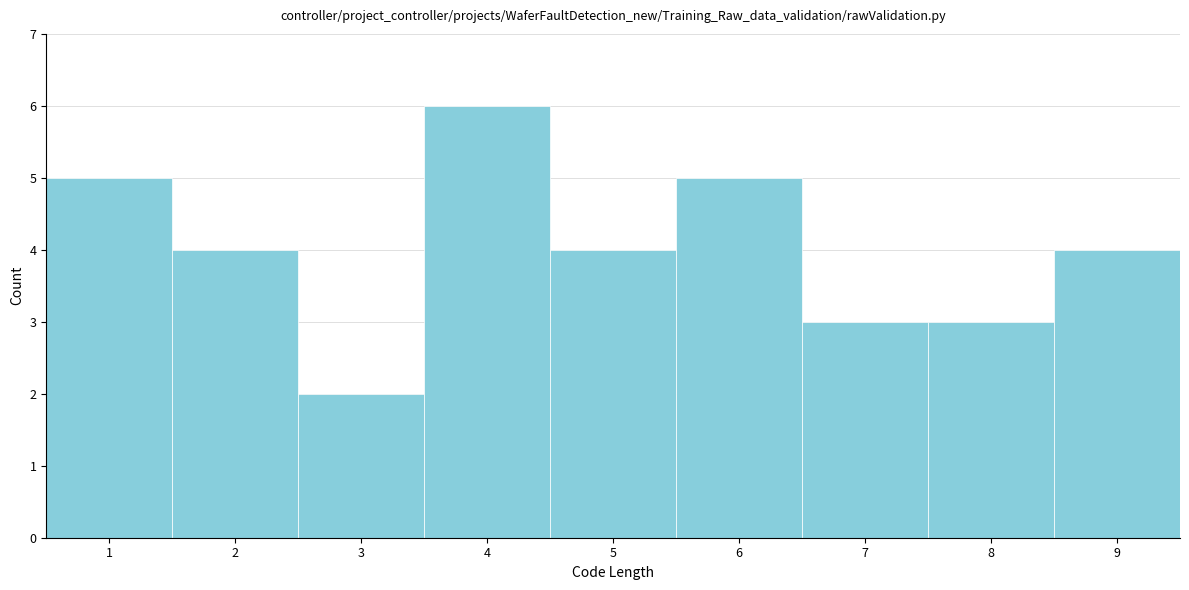

Reading left to right, list every bar in this chart as the range it spans on the x-axis followed by its height. The values are not printed on the chart, so give them approximately, as read against the axis.

0.5 to 1.5: 5
1.5 to 2.5: 4
2.5 to 3.5: 2
3.5 to 4.5: 6
4.5 to 5.5: 4
5.5 to 6.5: 5
6.5 to 7.5: 3
7.5 to 8.5: 3
8.5 to 9.5: 4